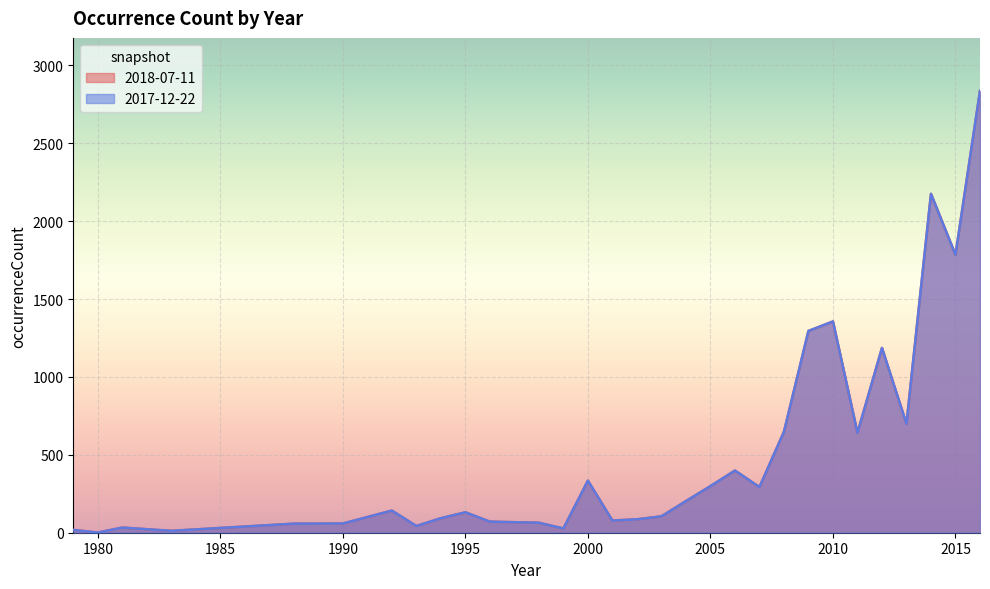

Which category has the lowest value across all series?

1980